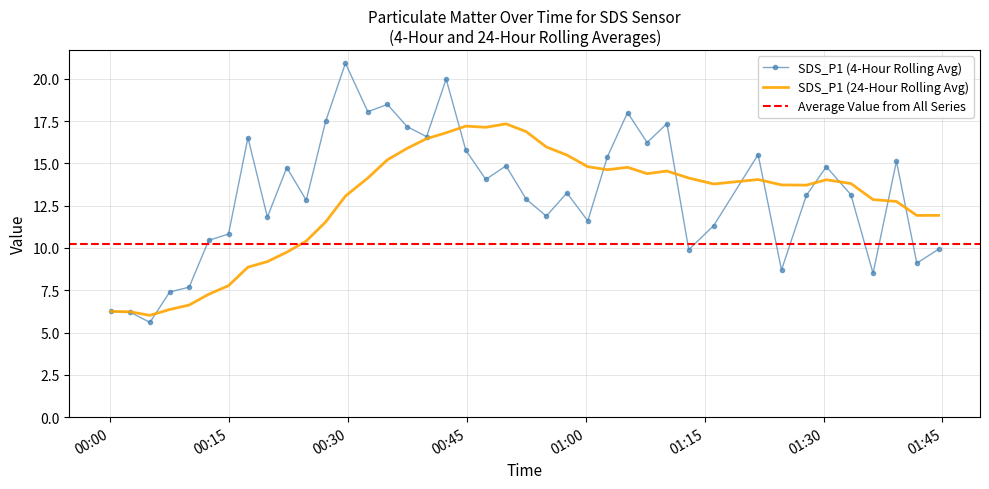

True or false: SDS_P2 and SDS_P1 intersect in this chart.

False